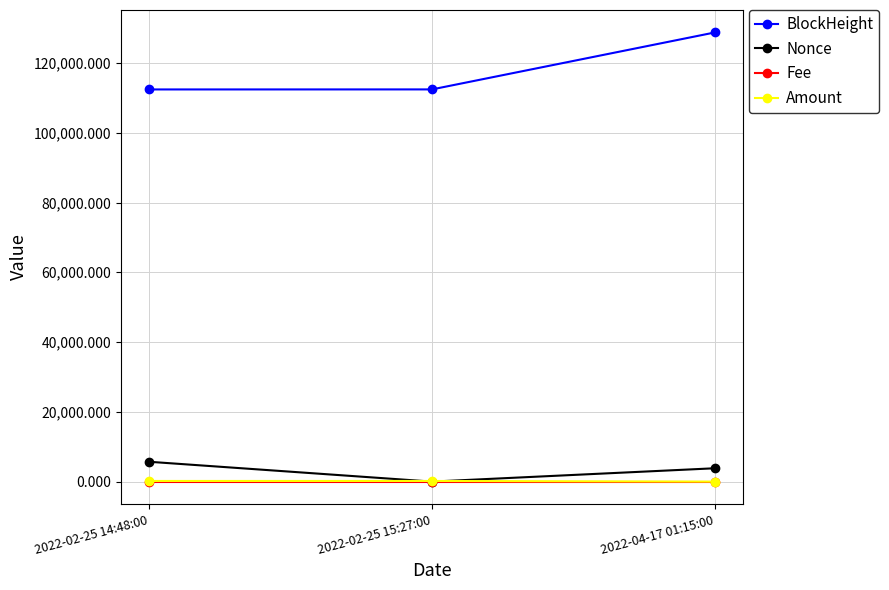

What is the label of the 1st point from the right?

2022-04-17 01:15:00